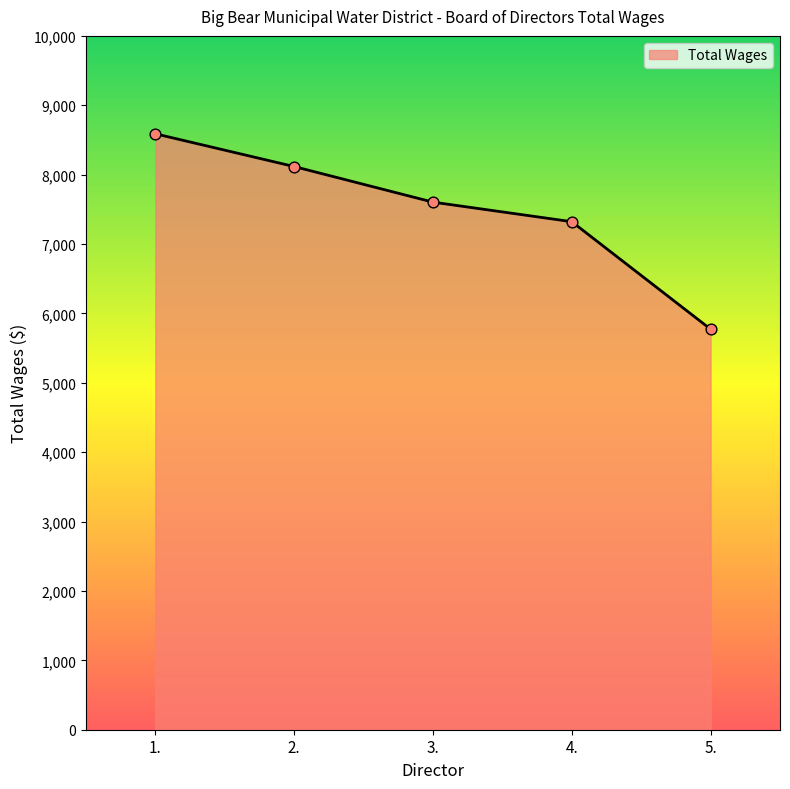

Which has a higher value, 5. or 1.?

1.